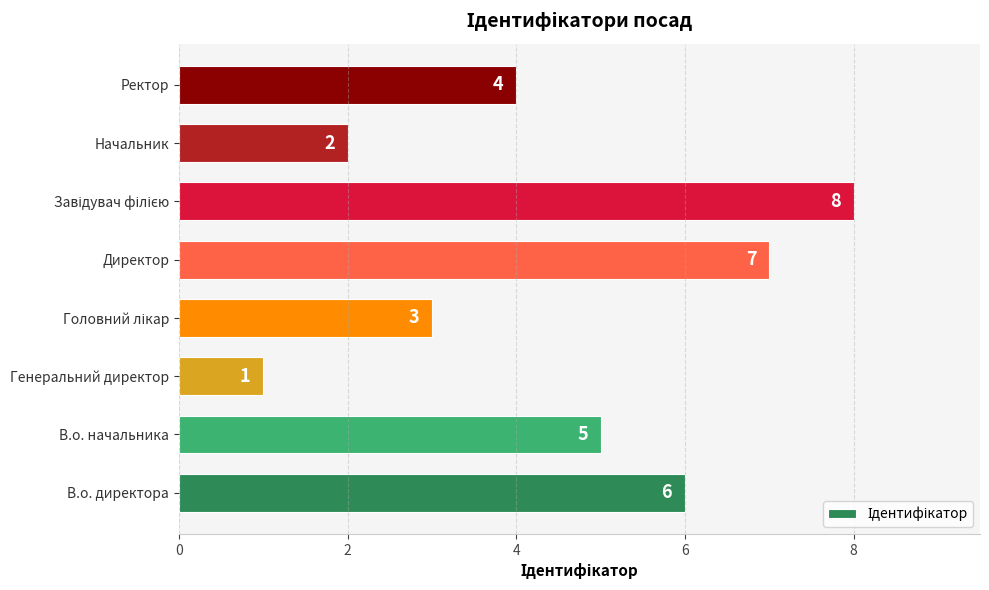

Are the bars horizontal?

Yes